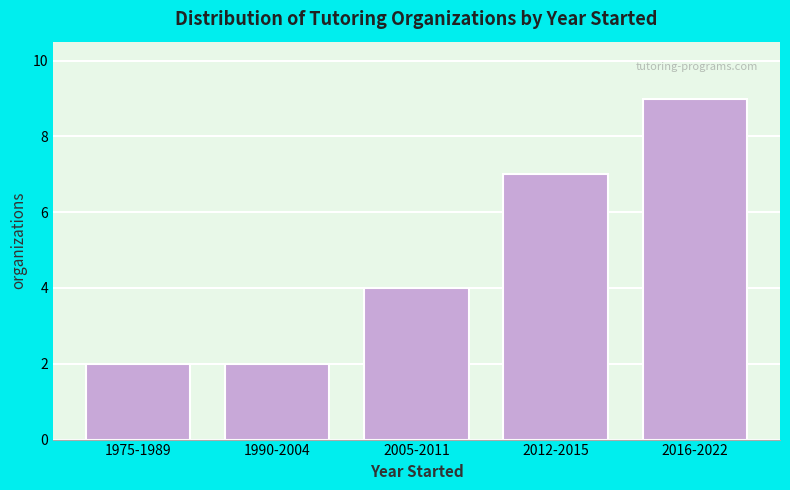

Reading left to right, what are all the values shown in this chart?

1975-1989=2	1990-2004=2	2005-2011=4	2012-2015=7	2016-2022=9